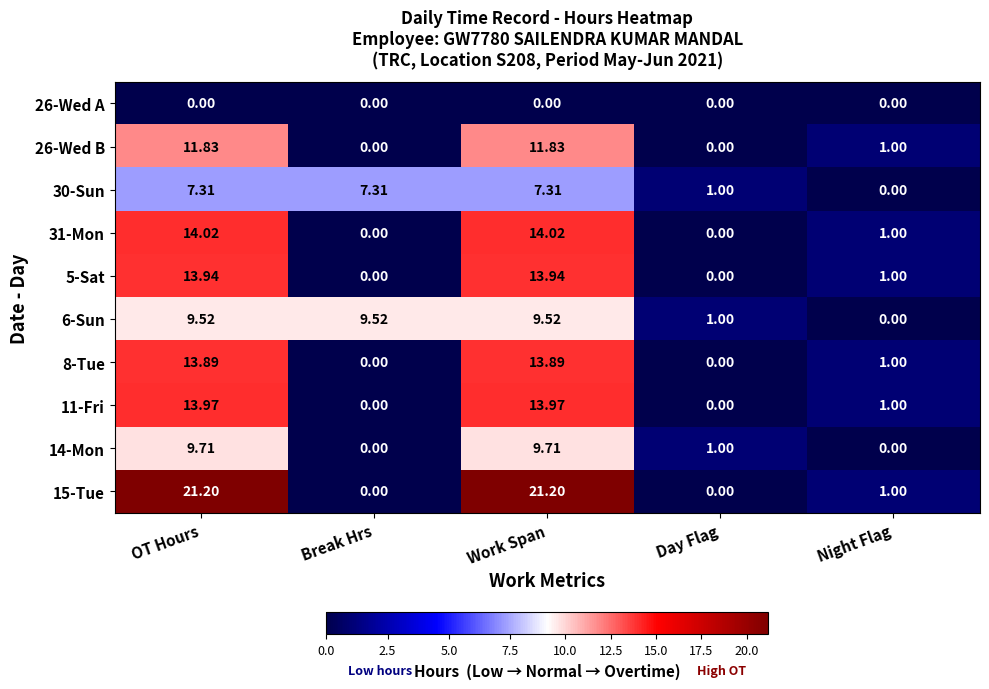

At Work Span, list the series in order from largest to smallest.

15-Tue, 31-Mon, 11-Fri, 5-Sat, 8-Tue, 26-Wed B, 14-Mon, 6-Sun, 30-Sun, 26-Wed A